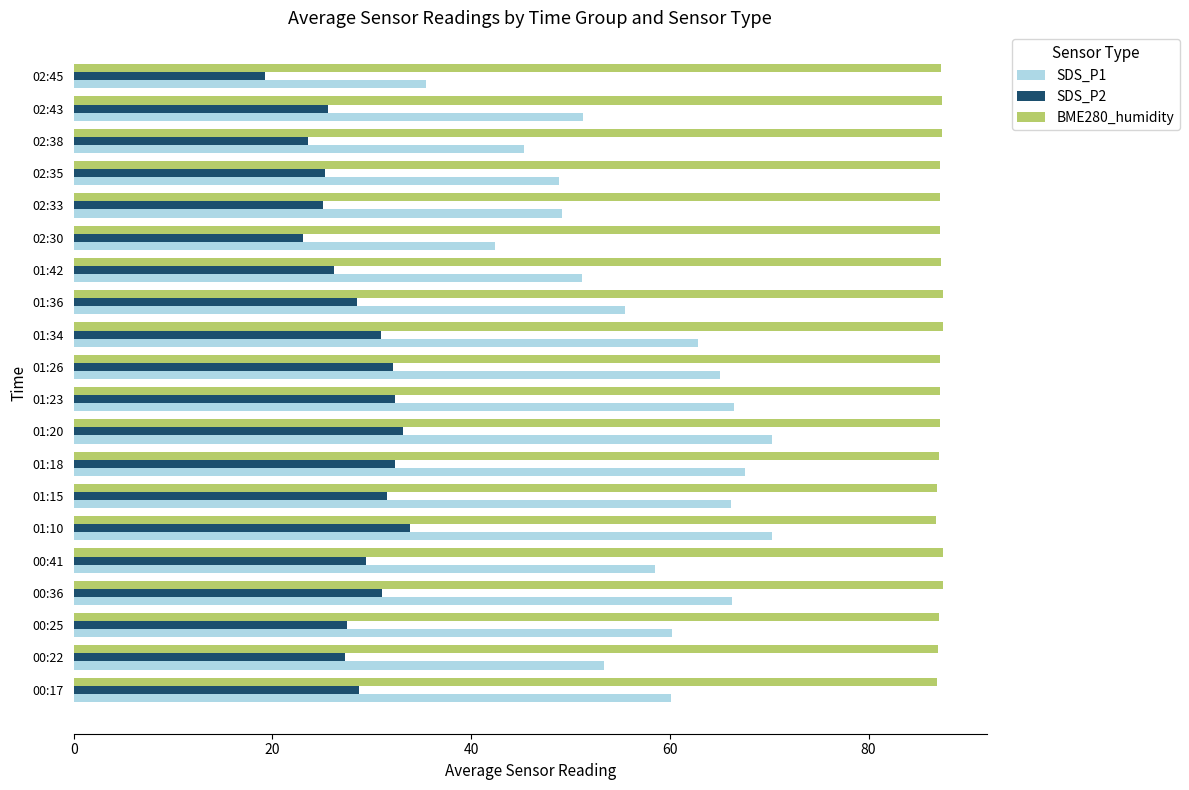

What is the sum of all BME280_humidity values?

1744.1